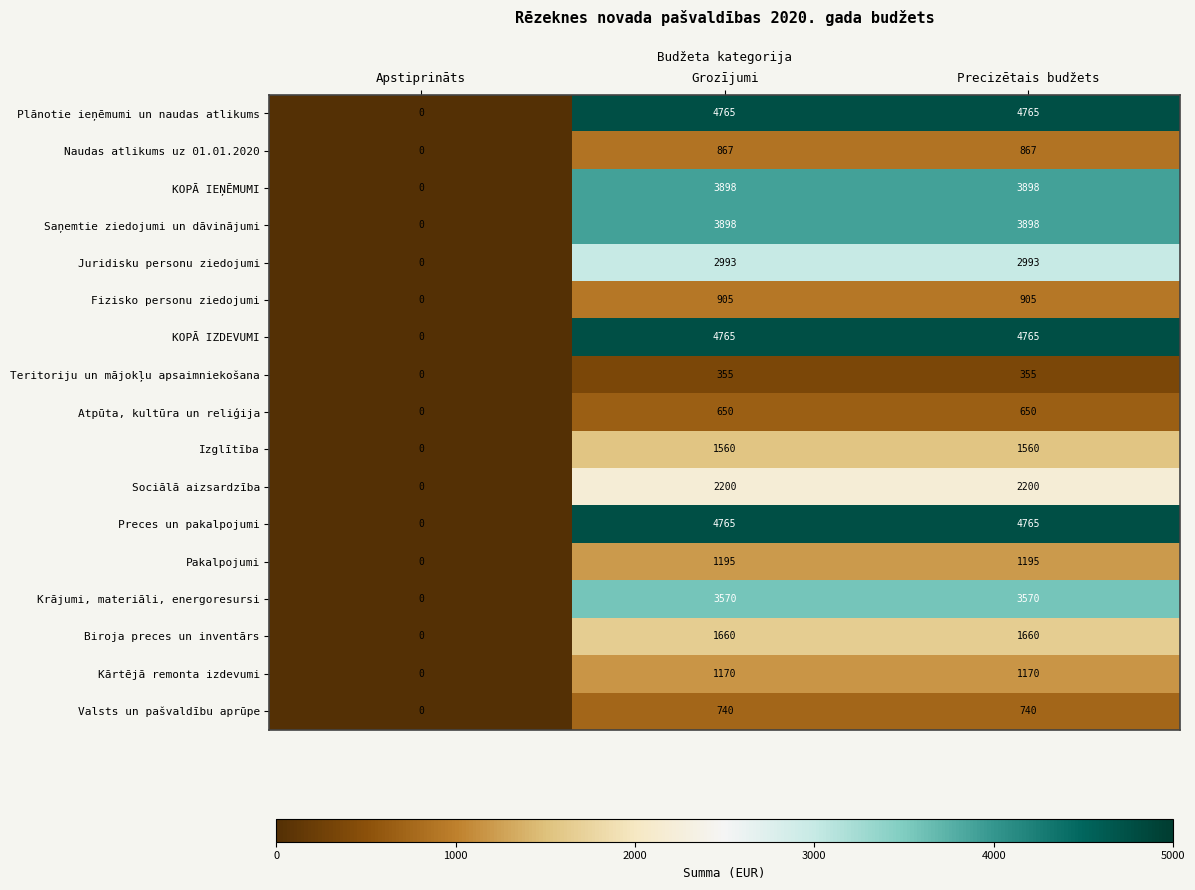

The KOPĀ IZDEVUMI series shows 4765 at Precizētais budžets. True or false?

True